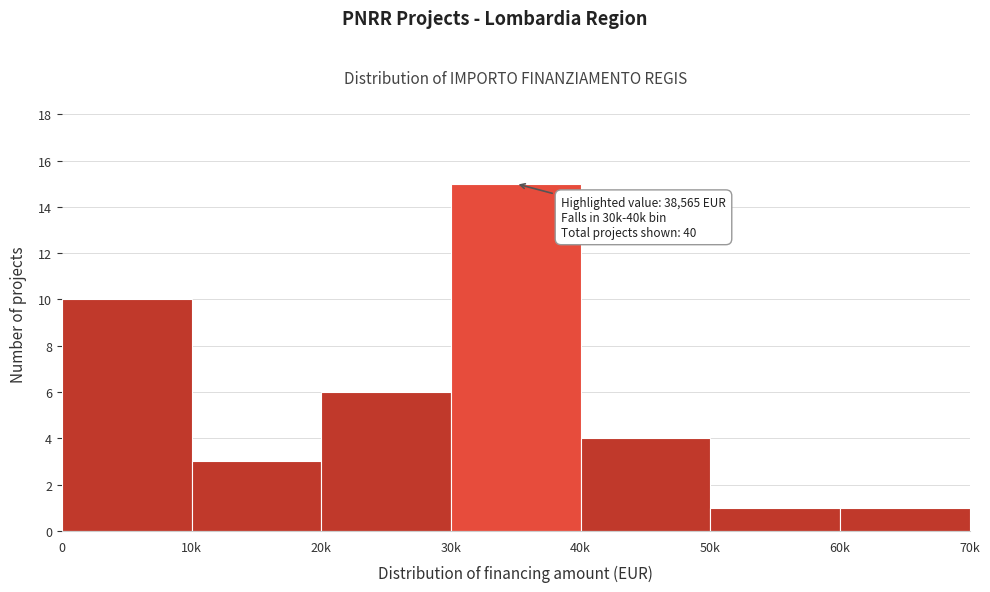

Reading left to right, list all the values displayed in this chart.

0=10	10k=3	20k=6	30k=15	40k=4	50k=1	60k=1